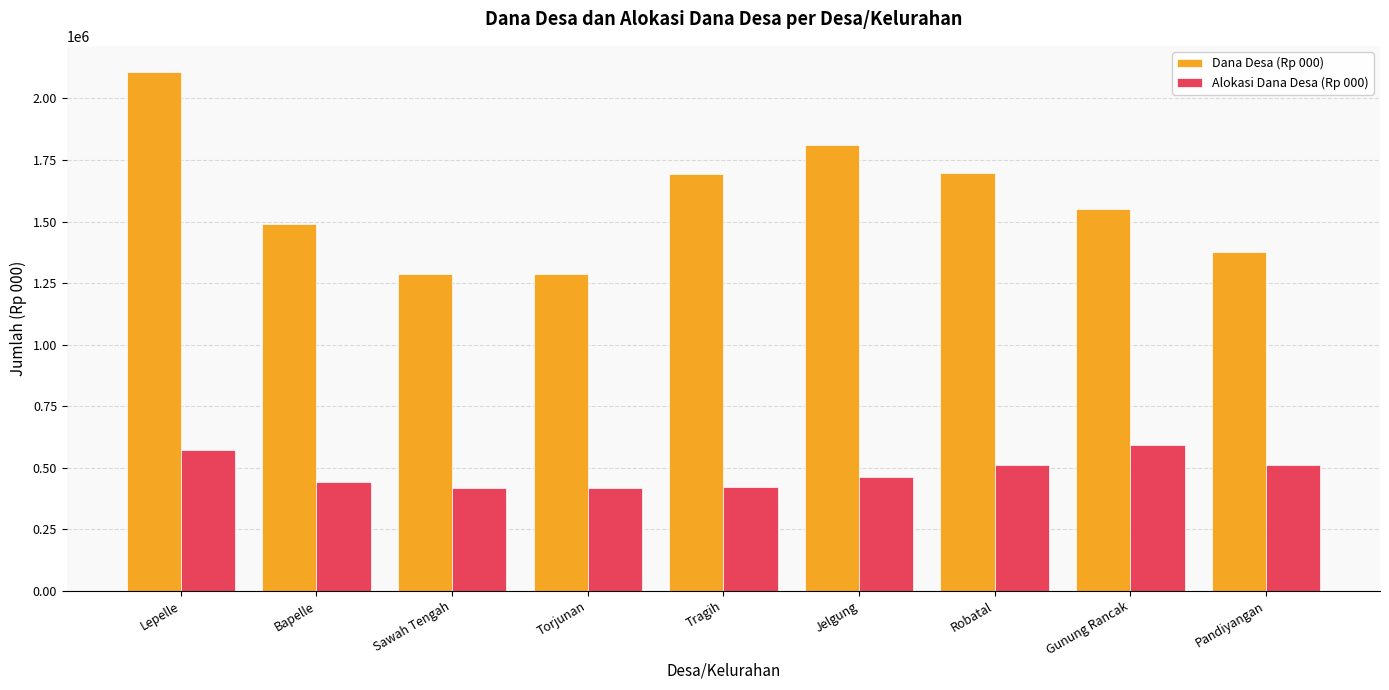

List the series in order of their overall mean, lowest first.

Alokasi Dana Desa (Rp 000), Dana Desa (Rp 000)